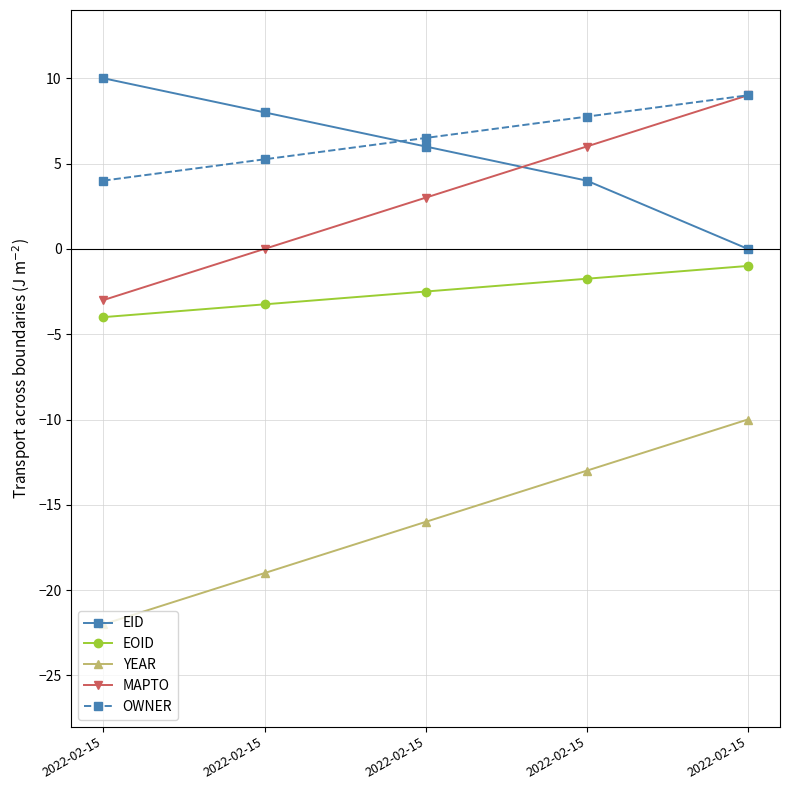

Which category has the highest value in the MAPTO series?

2022-02-15